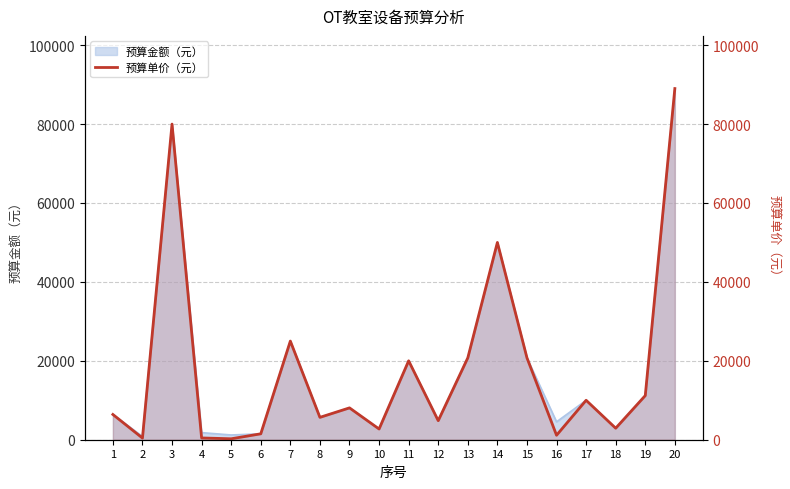

Is it true that the value at 11 is 20000?

True